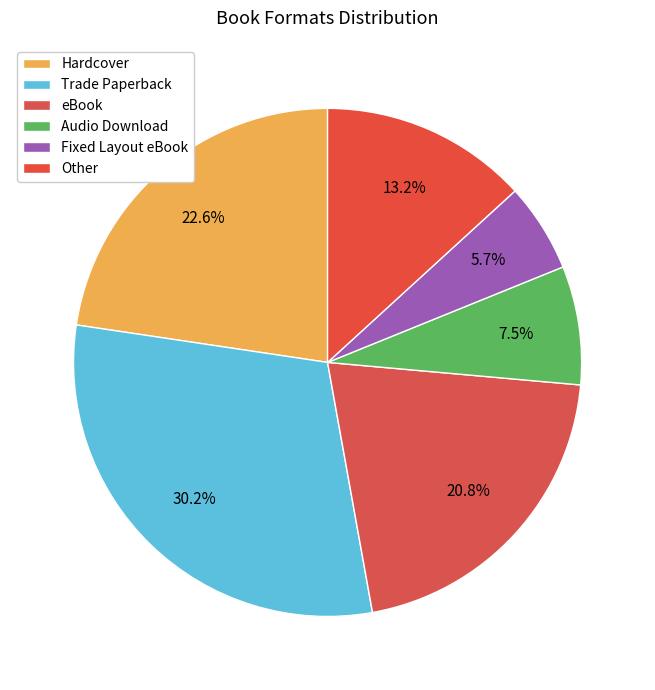

True or false: Fixed Layout eBook accounts for 6% of the total.

True